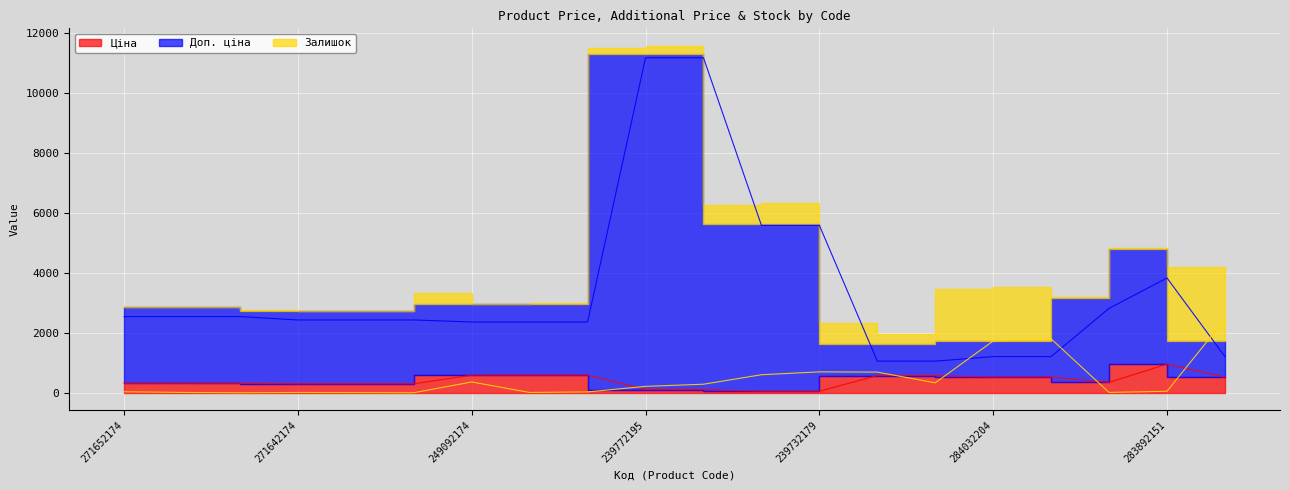

How many lines are shown in the chart?

3